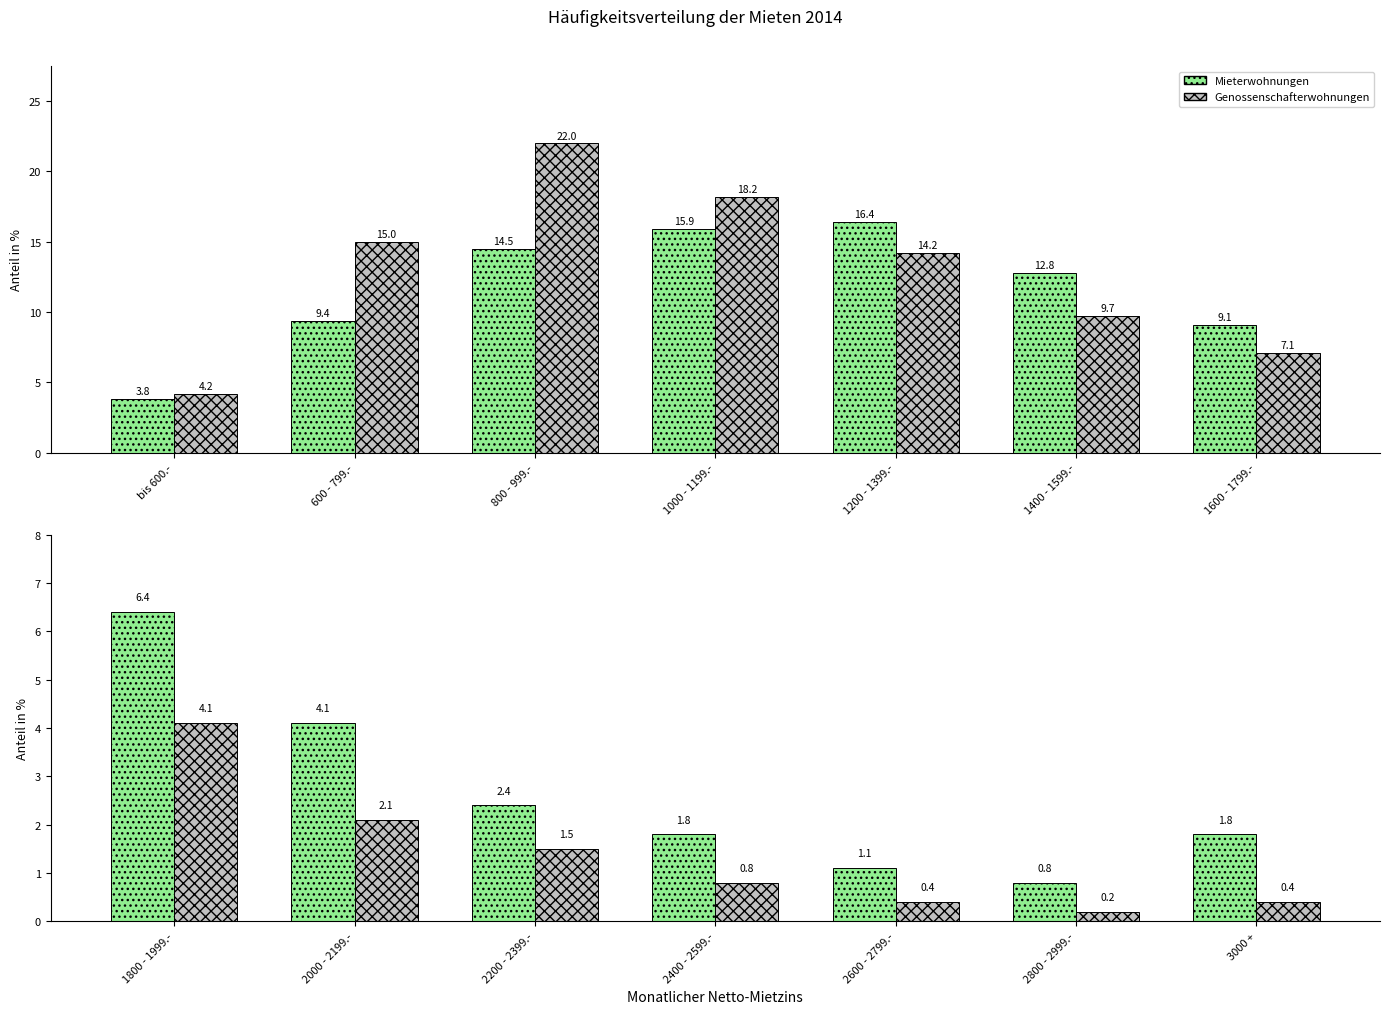

What is the label of the 1st bar from the left?

1800 - 1999.-